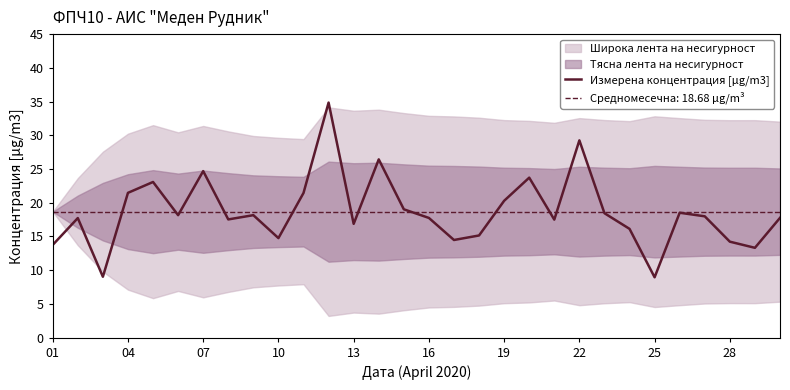

How many data points are above 17?

20